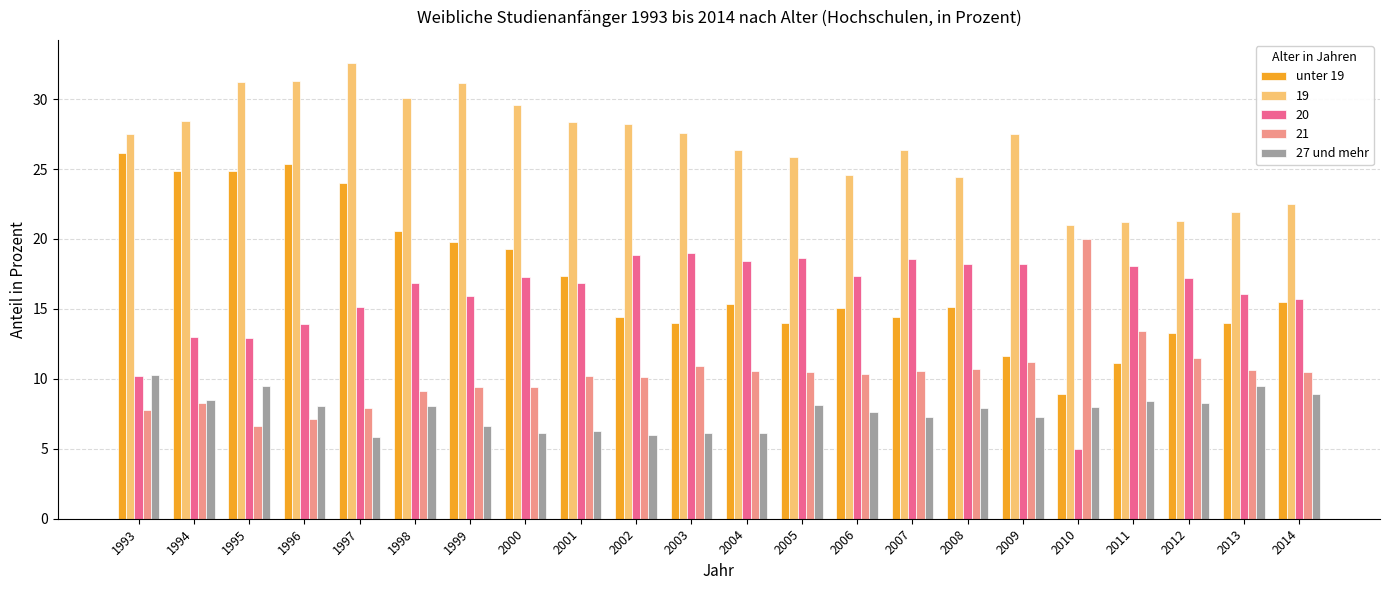

Which series has the largest range (max minus min)?

unter 19